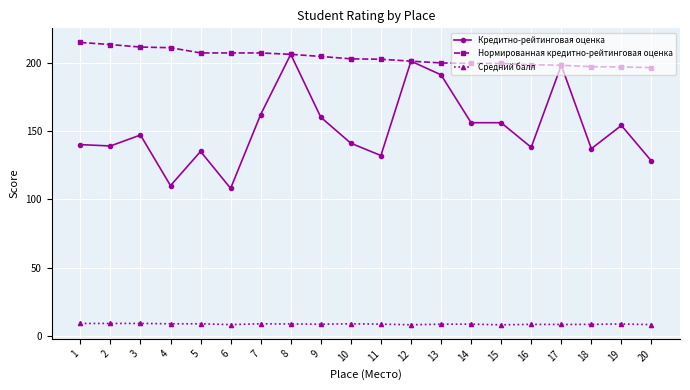

What is the highest value of the Кредитно-рейтинговая оценка series?

206.0